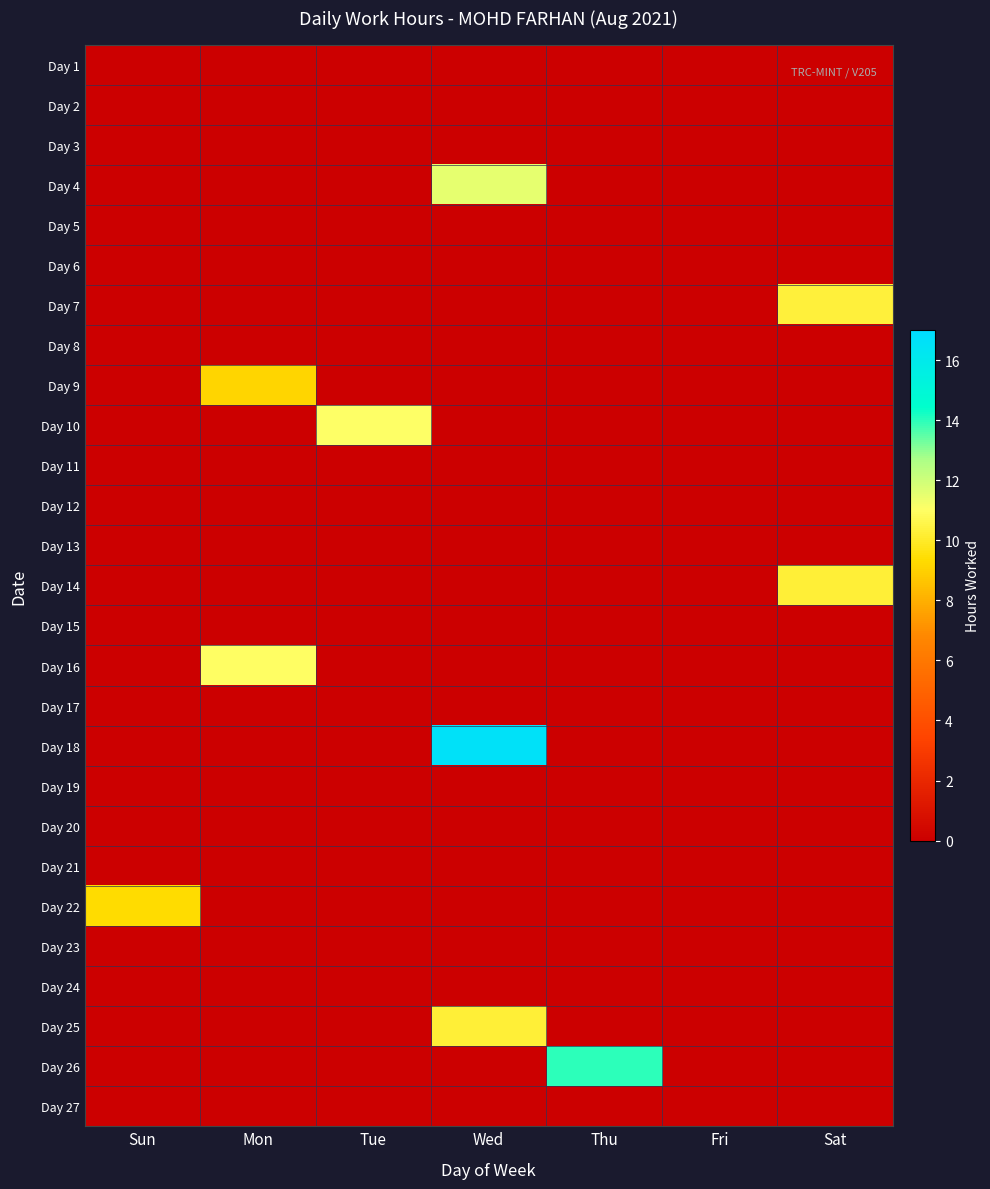

Which series has the largest total across all categories?

Day 18